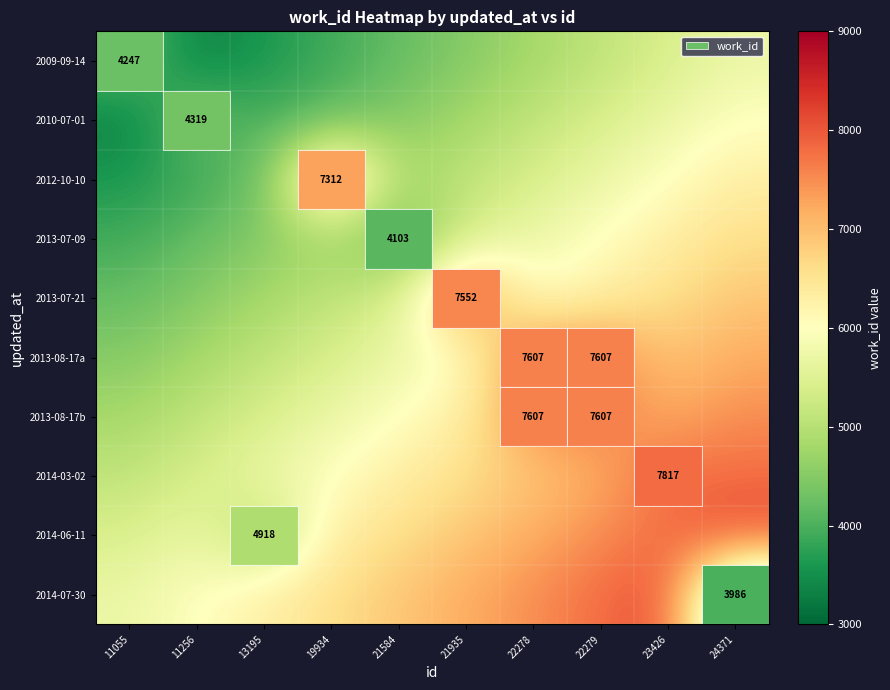

The value of 2014-06-11 at 13195 is 8108. True or false?

False